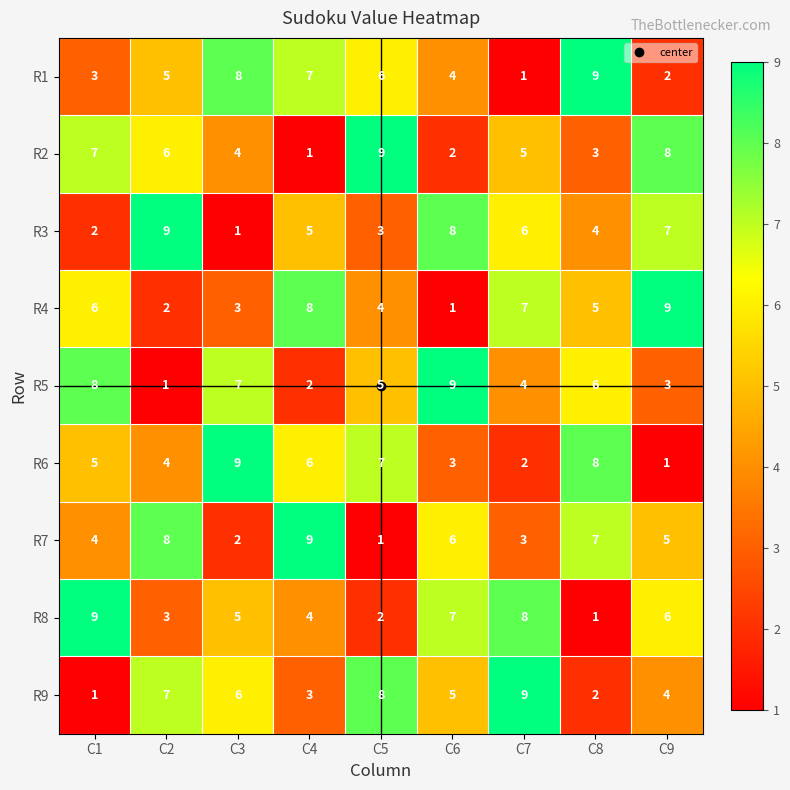

What is the minimum value shown in the chart?

1